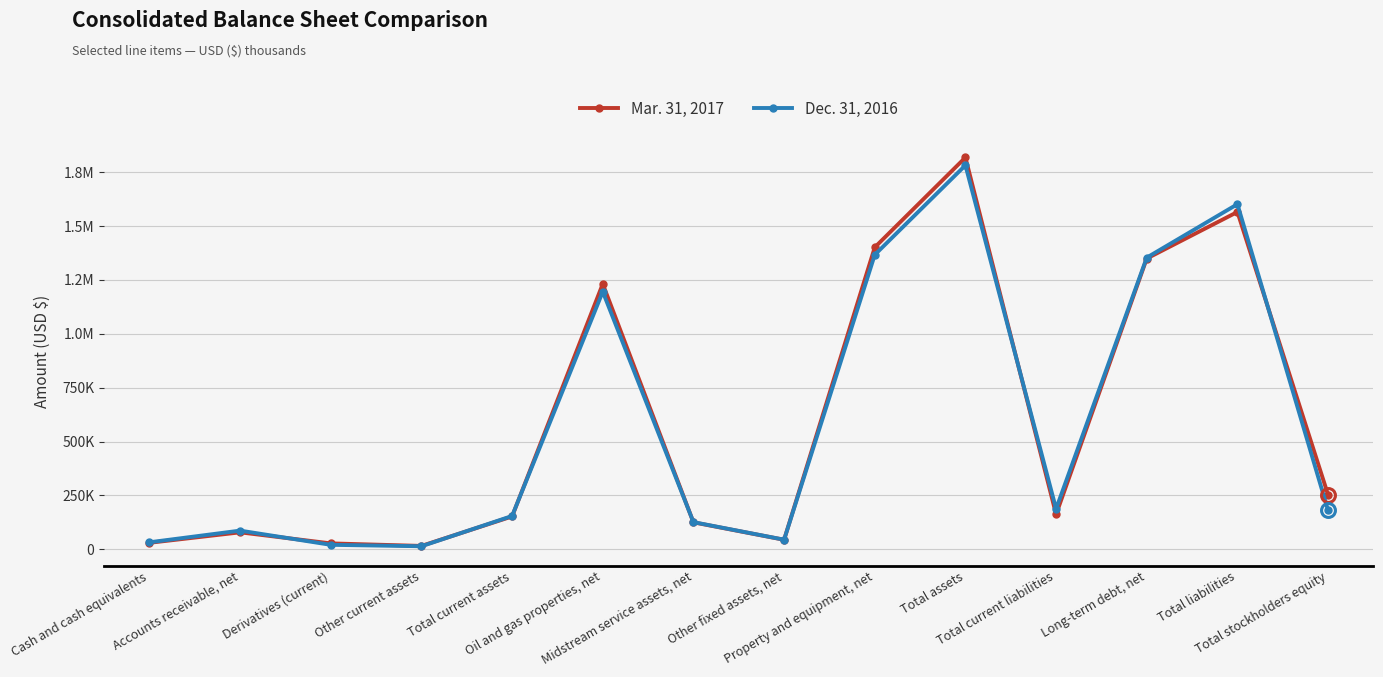

Reading left to right, extract all data points from this chart.

Mar. 31, 2017: Cash and cash equivalents=30352	Accounts receivable, net=78871	Derivatives (current)=27575	Other current assets=15831	Total current assets=152629	Oil and gas properties, net=1231818	Midstream service assets, net=125287	Other fixed assets, net=44379	Property and equipment, net=1401484	Total assets=1818596	Total current liabilities=162335	Long-term debt, net=1349591	Total liabilities=1565686	Total stockholders equity=252910
Dec. 31, 2016: Cash and cash equivalents=32672	Accounts receivable, net=86867	Derivatives (current)=20947	Other current assets=14291	Total current assets=154777	Oil and gas properties, net=1195854	Midstream service assets, net=126240	Other fixed assets, net=44773	Property and equipment, net=1366867	Total assets=1782346	Total current liabilities=187945	Long-term debt, net=1353909	Total liabilities=1601773	Total stockholders equity=180573